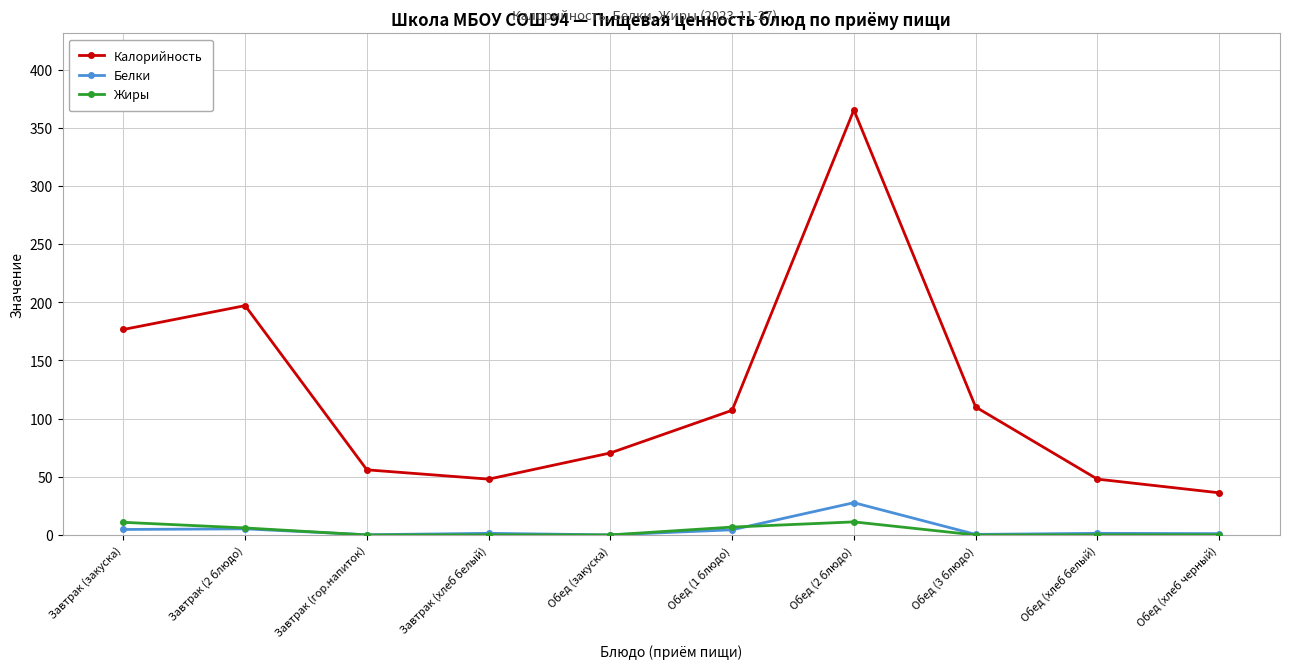

True or false: Калорийность and Белки cross at least once.

False